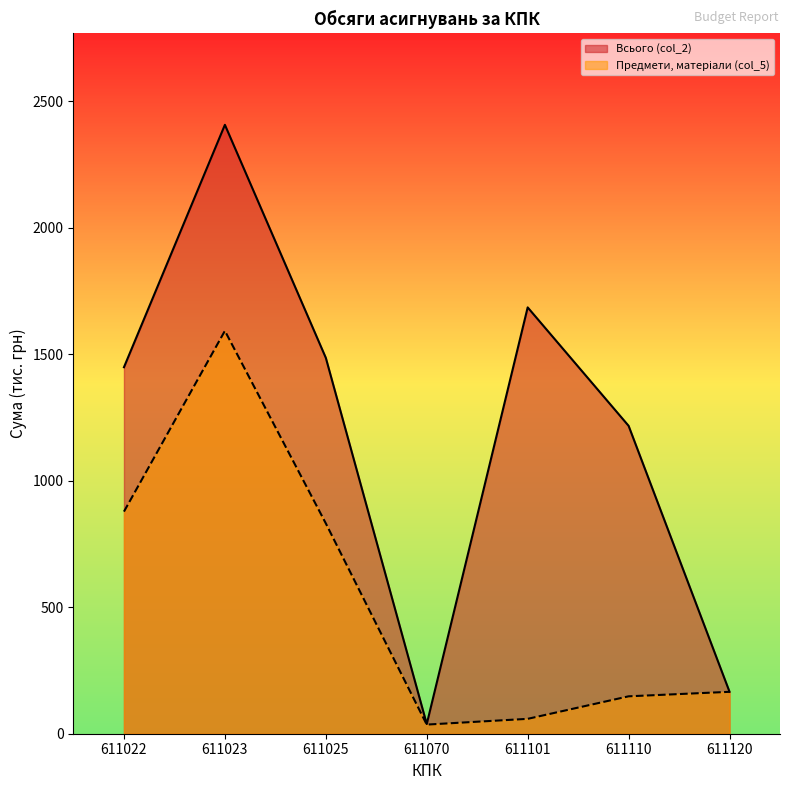

Which series has the largest total across all categories?

Всього (col_2)